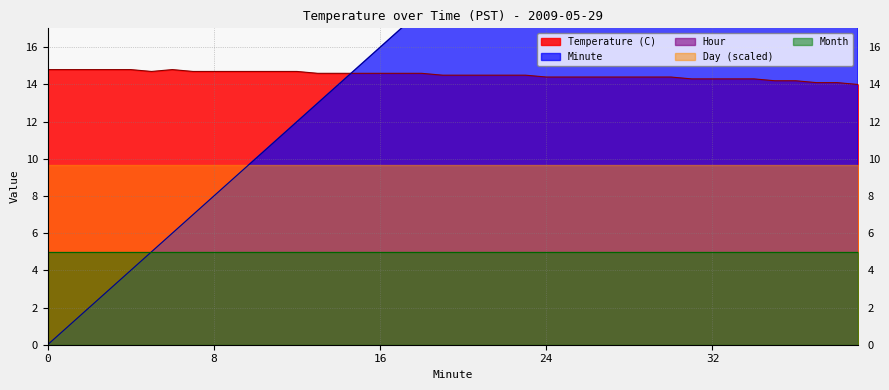

List the series in order of their peak value, lowest first.

Hour, Month, Temperature (C), Day, Minute